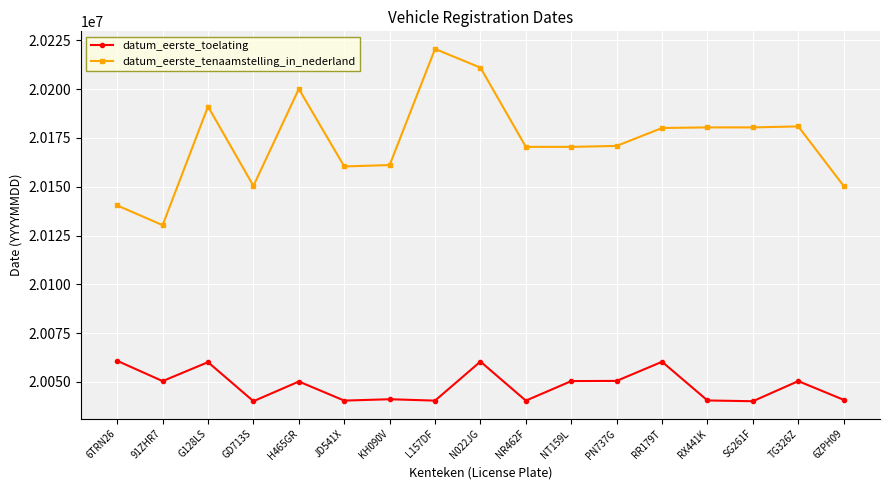

Between 6TRN26 and N022JG, which series saw the biggest shift?

datum_eerste_tenaamstelling_in_nederland